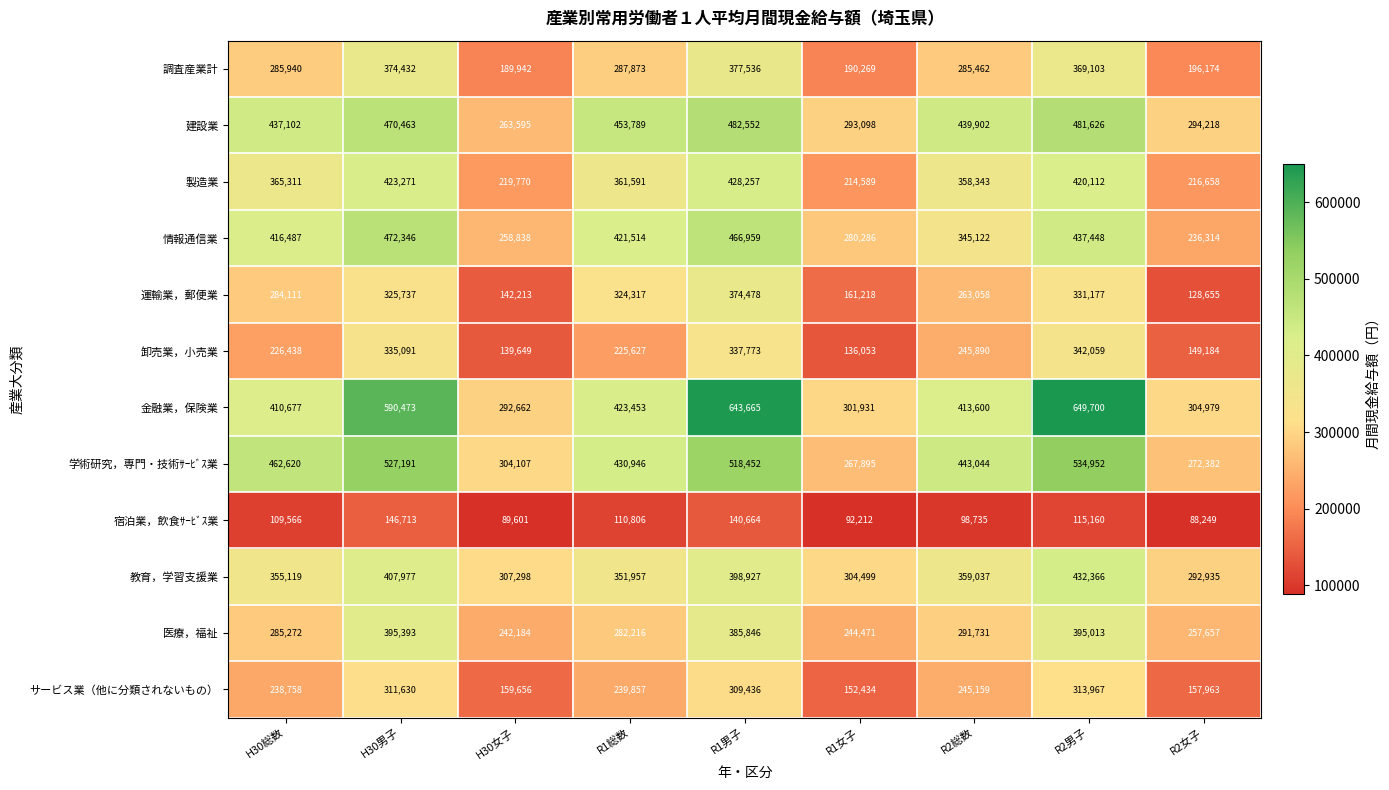

Rank the series by their maximum value, from lowest to highest.

宿泊業，飲食ｻｰﾋﾞｽ業, サービス業（他に分類されないもの）, 卸売業，小売業, 運輸業，郵便業, 調査産業計, 医療，福祉, 製造業, 教育，学習支援業, 情報通信業, 建設業, 学術研究，専門・技術ｻｰﾋﾞｽ業, 金融業，保険業